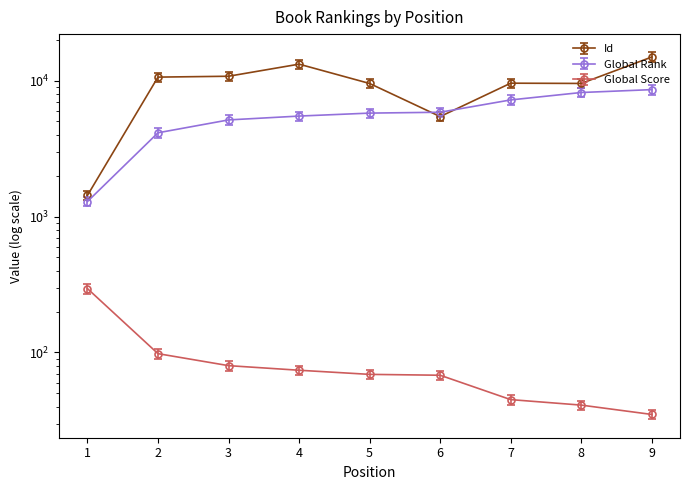

What is the total value across all series at 8?

18489.7